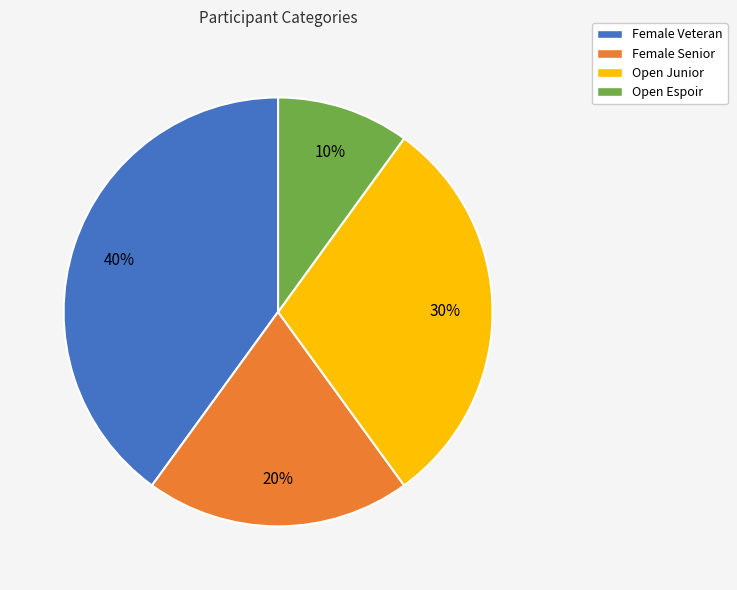

Rank the categories by value from lowest to highest.

Open Espoir, Female Senior, Open Junior, Female Veteran